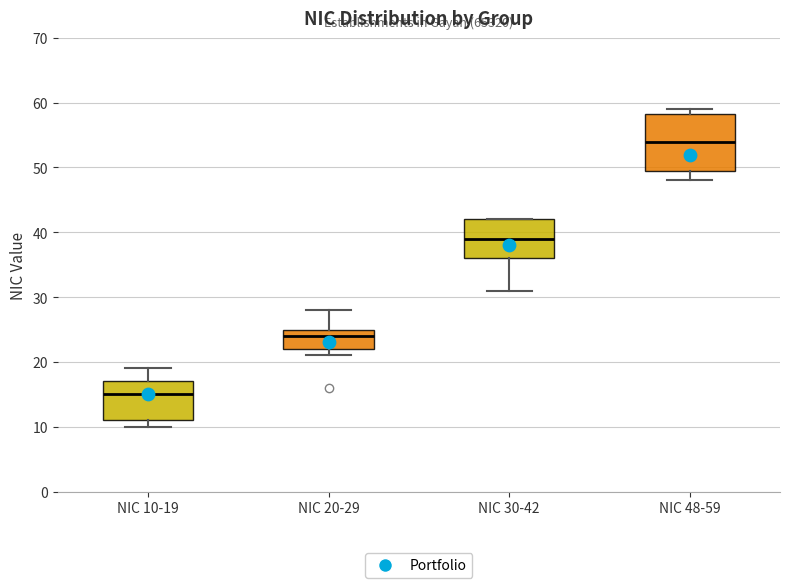

Comparing the boxes themselves (not the whiskers), which one is the tallest?

NIC 48-59